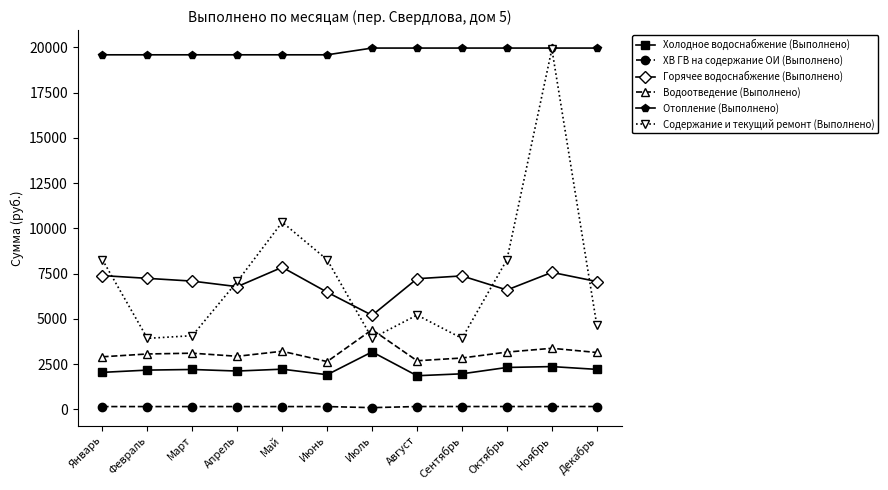

True or false: Холодное водоснабжение (Выполнено) and Содержание и текущий ремонт (Выполнено) cross at least once.

False